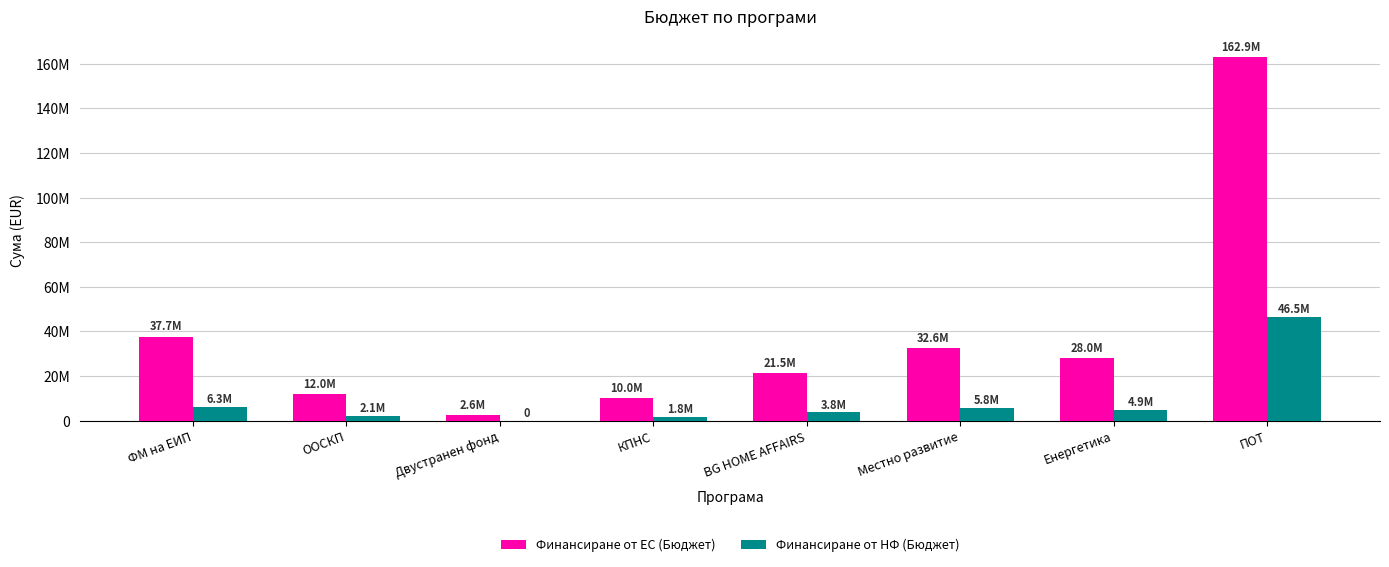

Are the bars grouped side by side (vs. stacked)?

Yes